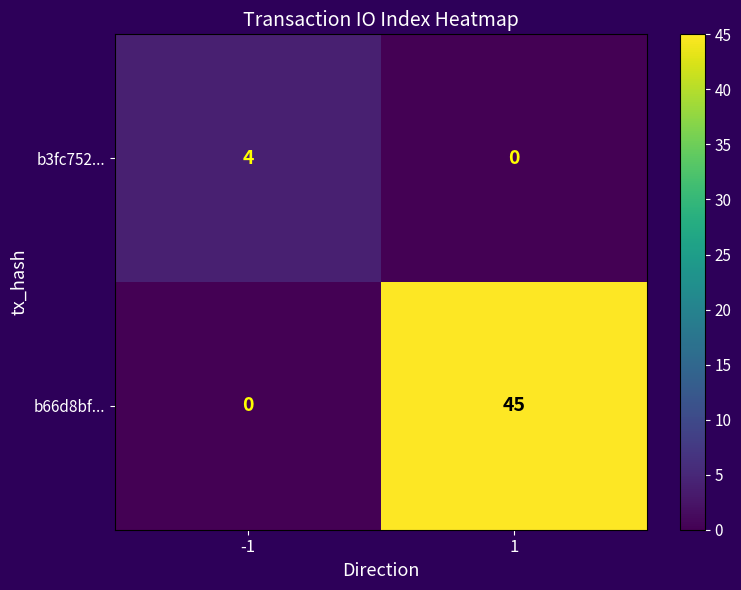

What is the spread (max minus min) of values at 1?

45